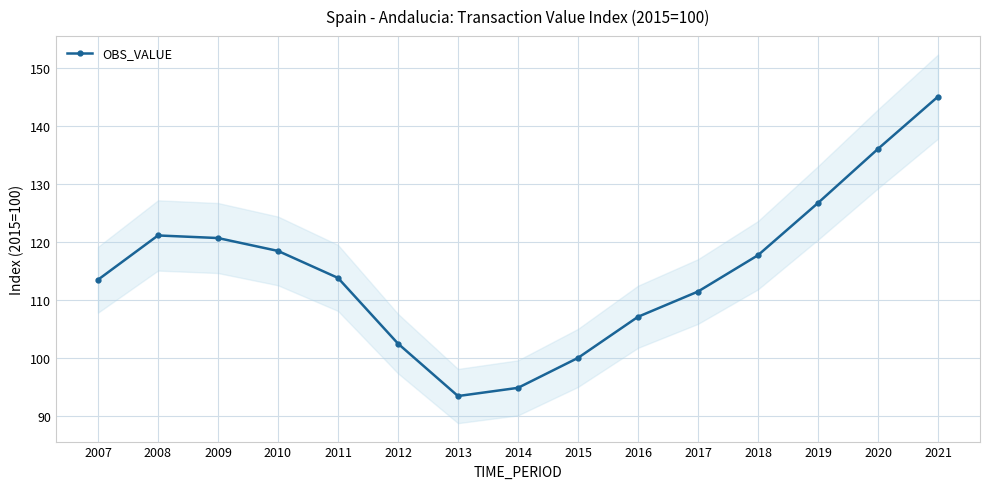

How many interior local valleys (lower than both neighbors) does the data have?

1